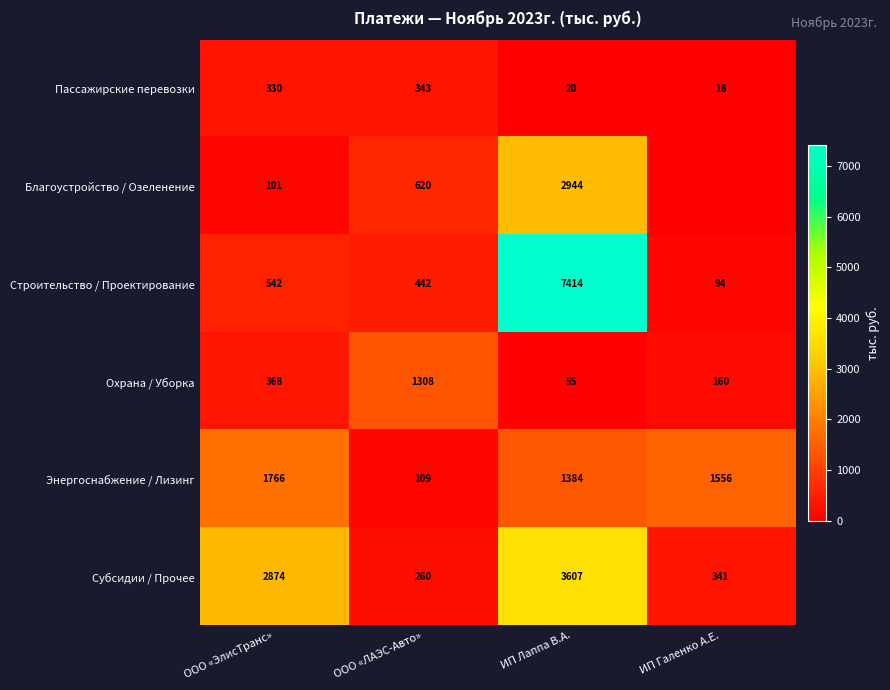

Which category has the highest value in the Строительство / Проектирование series?

ИП Лаппа В.А.